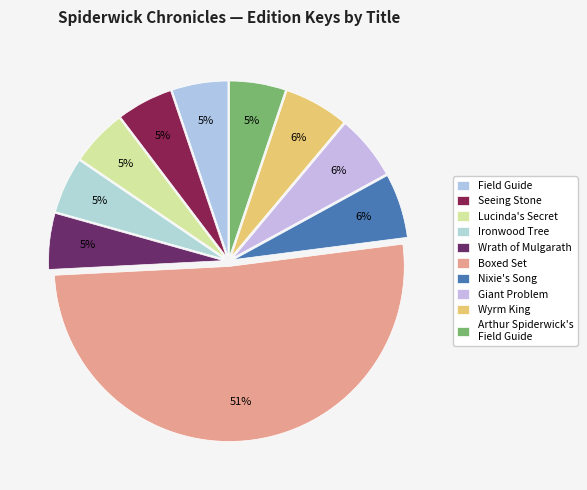

Which has a higher value, Lucinda's Secret or Wyrm King?

Wyrm King